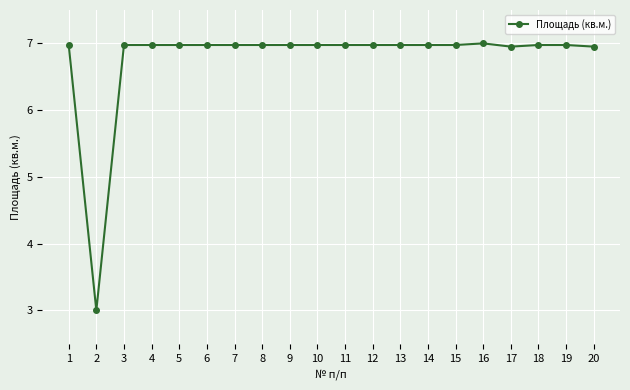

Where is the first local minimum?

2